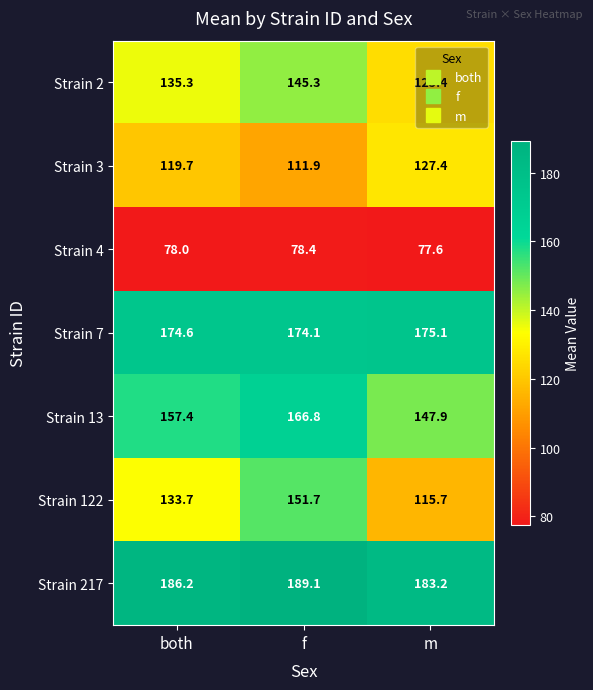

Which category has the lowest value across all series?

m